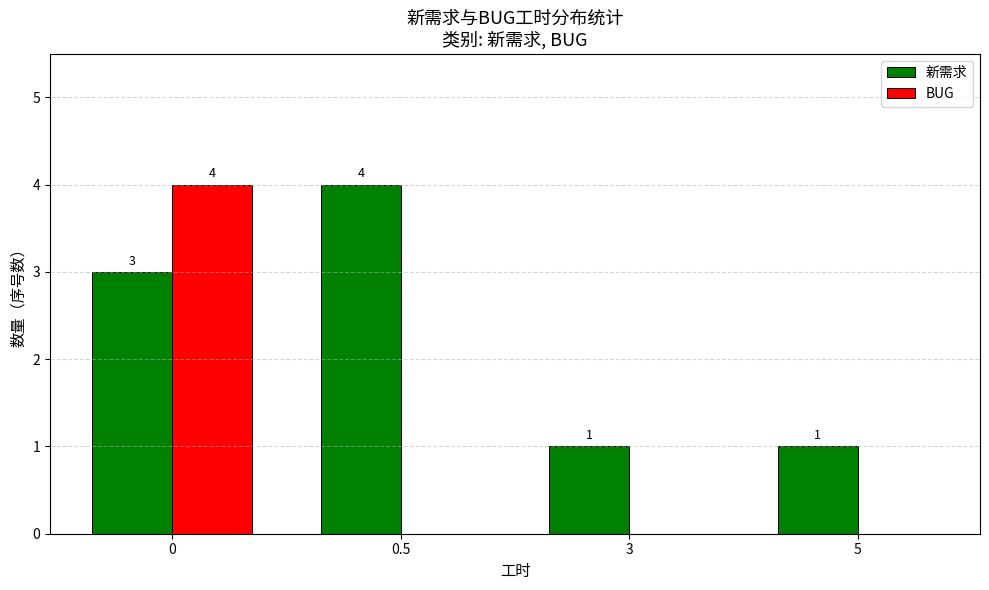

Which series has the largest total across all categories?

新需求